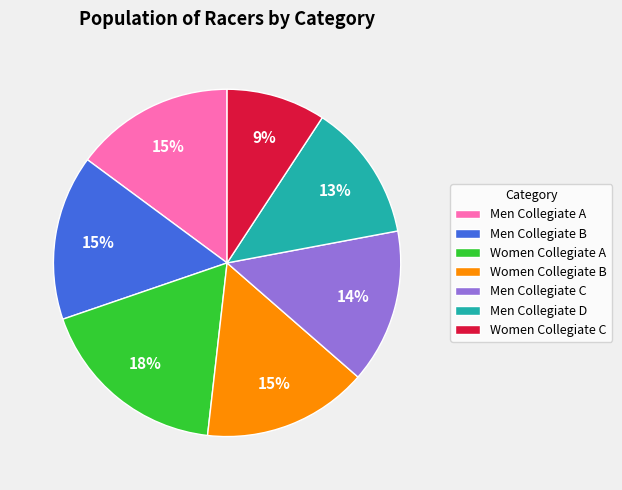

How many slices are in this pie chart?

7